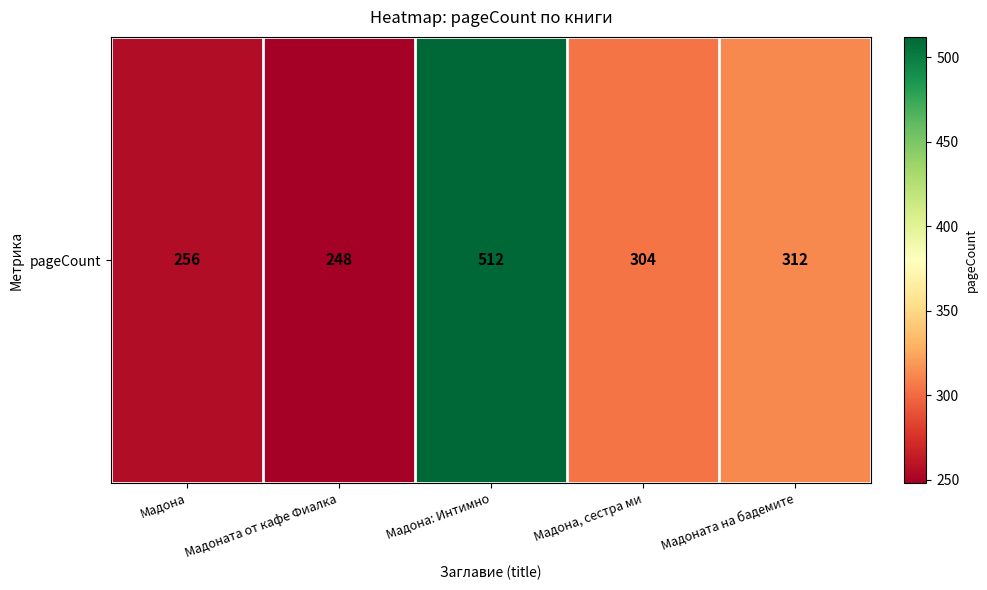

List the labels in order of value, smallest first.

Мадоната от кафе Фиалка, Мадона, Мадона, сестра ми, Мадоната на бадемите, Мадона: Интимно